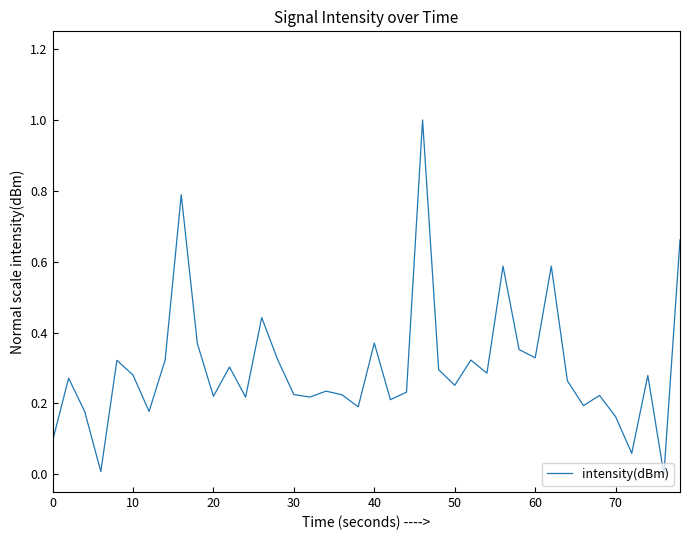

What is the greatest value displayed?

1.0